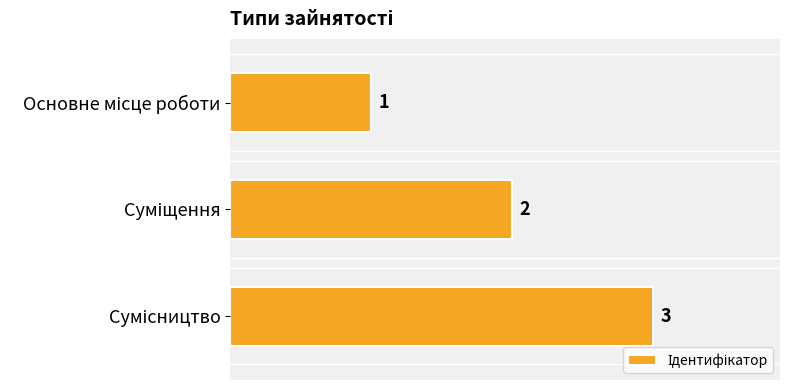

What is the maximum value shown in the chart?

3